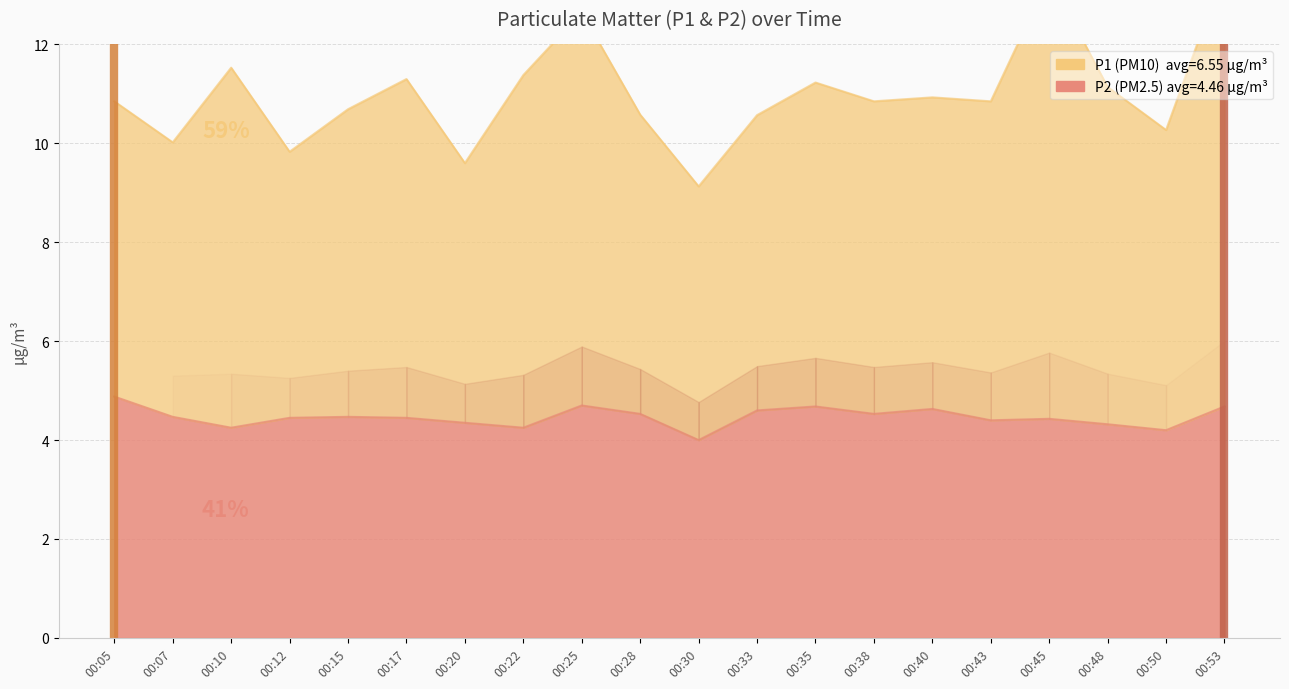

What is the spread (max minus min) of values at 00:35?

6.6